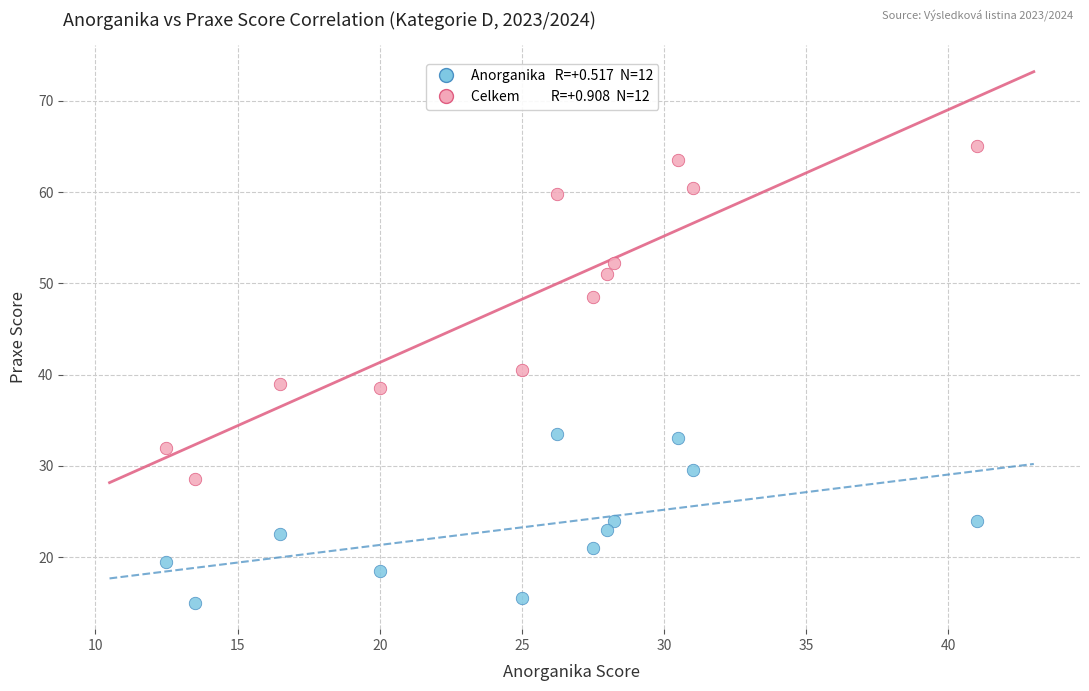

Across all data points, what is the range of X values (max minus min)?

28.5